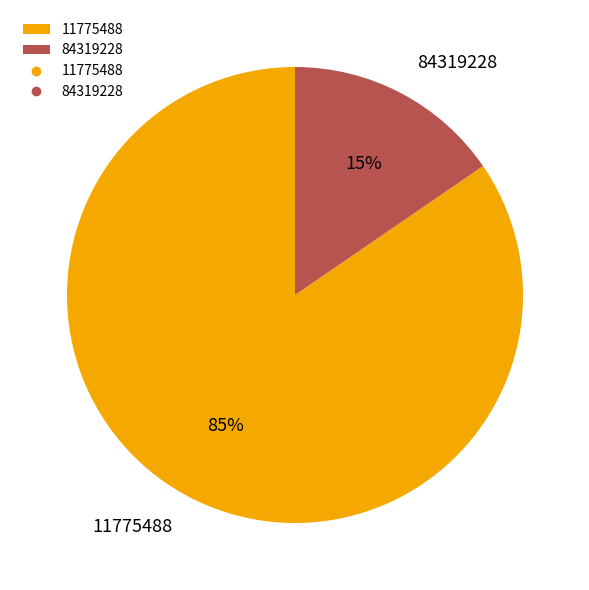

How many segments does this pie chart have?

2